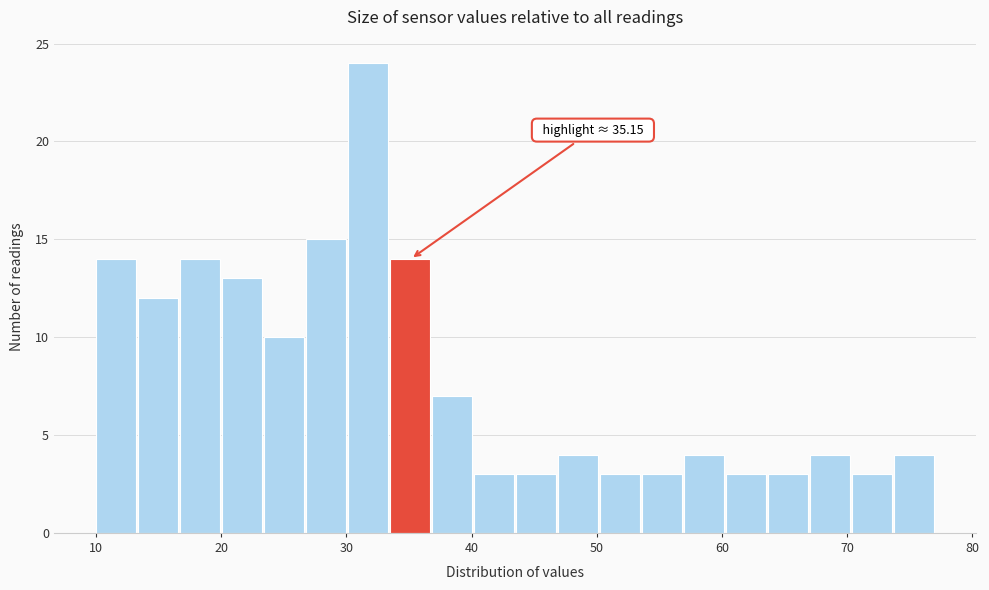

Read against the x-axis, roughly where is the centre of the tallest bar?

32